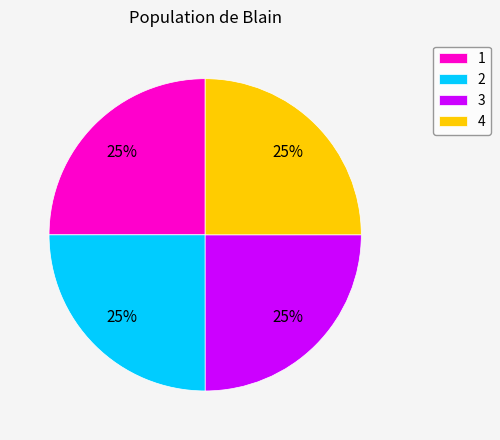

To the nearest percent, what is the combined percentage of 1 and 3?

50%